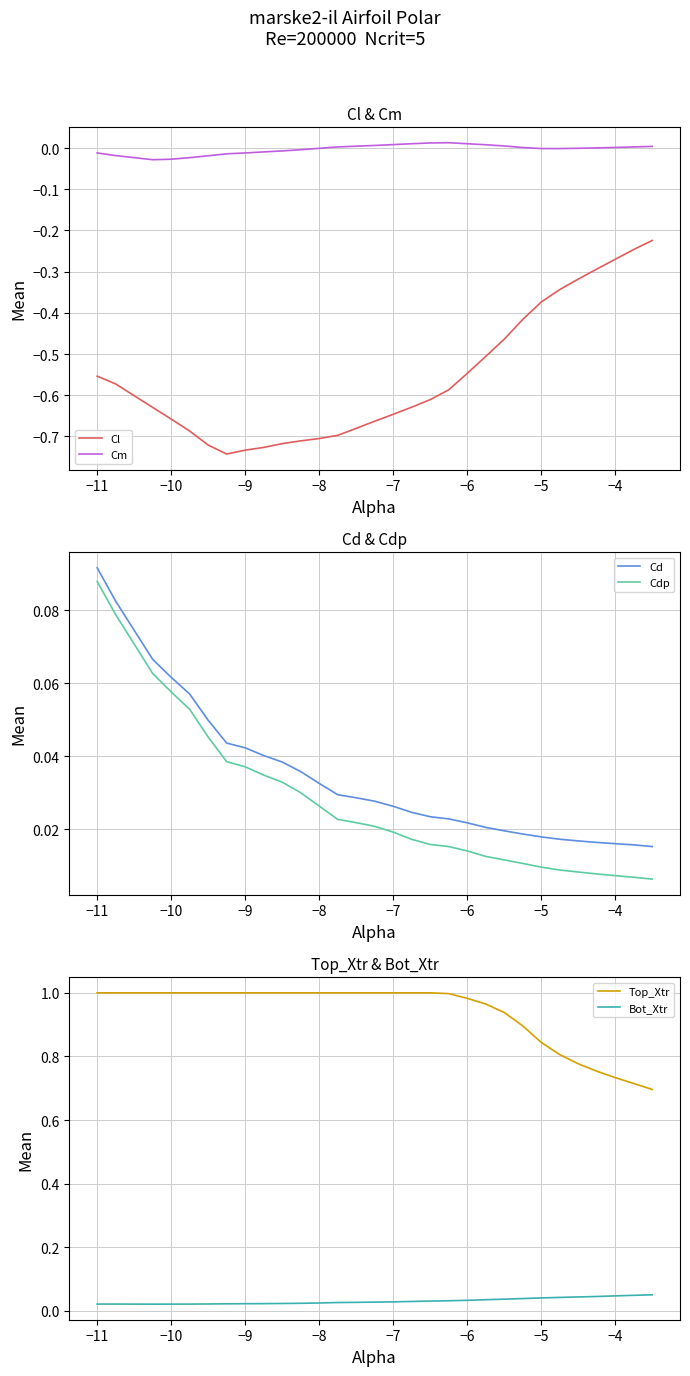

True or false: Cd and Cdp intersect in this chart.

False